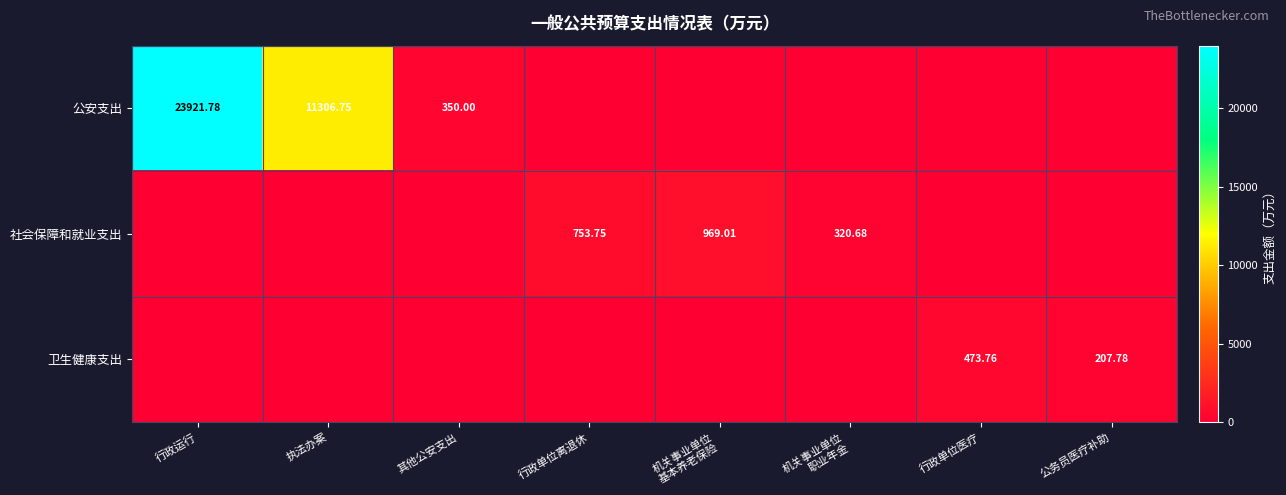

Is it true that 卫生健康支出 equals 0.0 at 其他公安支出?

True